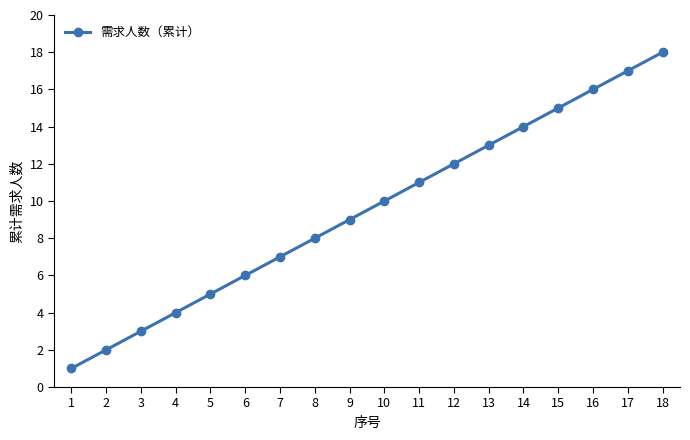

What is the minimum value shown in the chart?

1